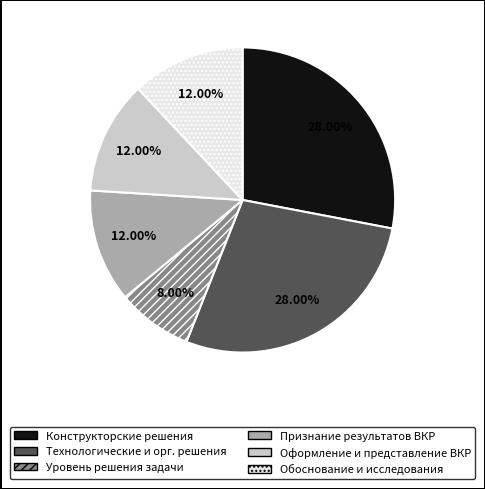

What is the ratio of the value at Конструкторские решения to the value at Уровень решения задачи?

3.5